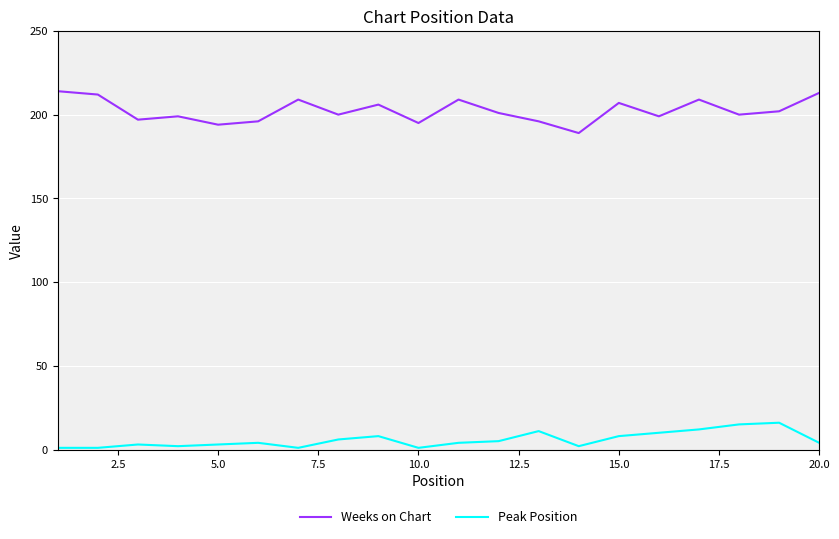

What is the lowest value of the Weeks on Chart series?

189